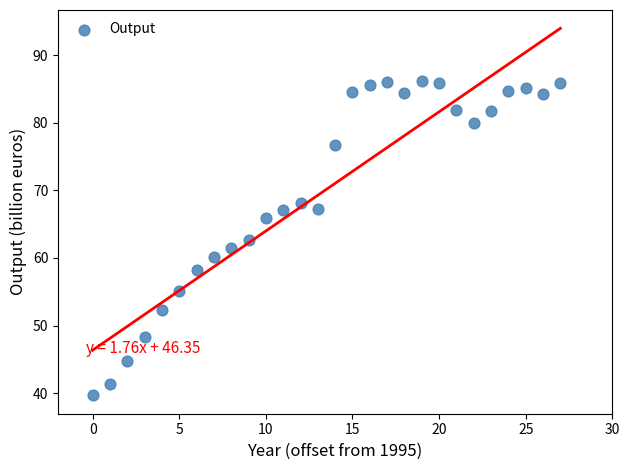

What is the range of Y values (max minus min)?

46.5